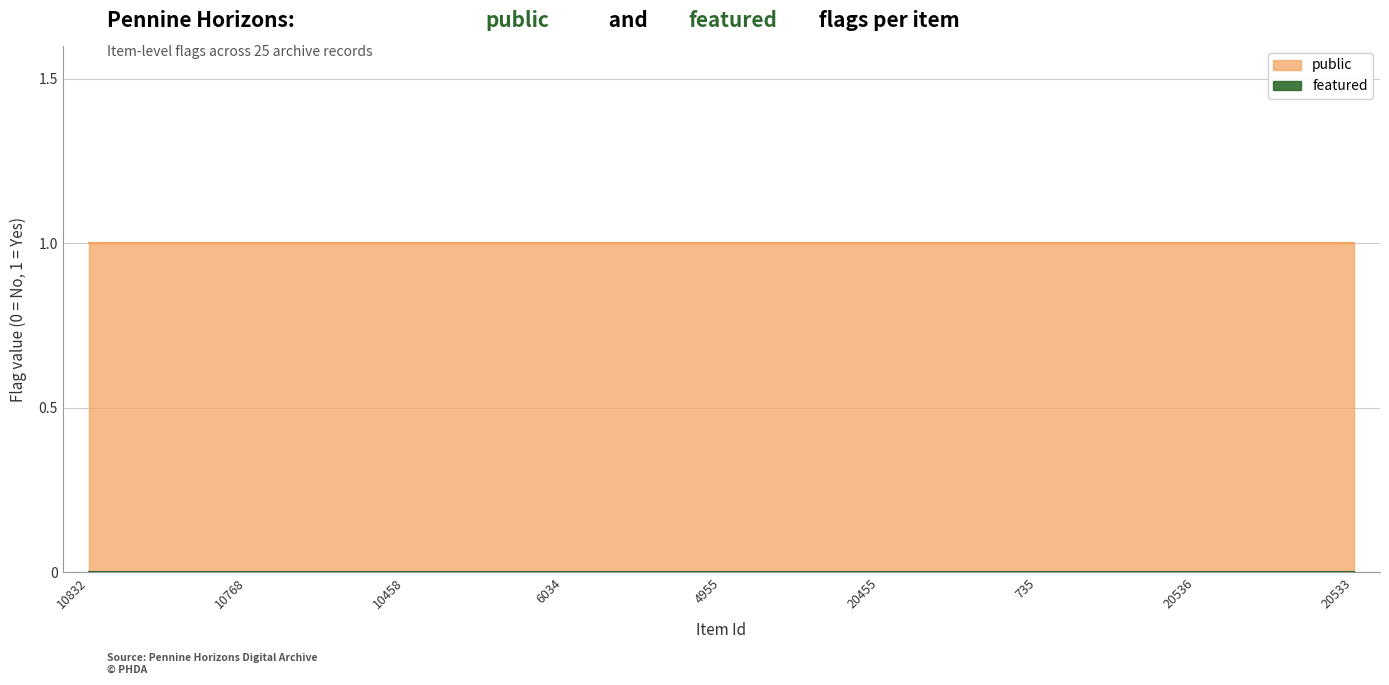

Between 4955 and 20479, which series saw the biggest shift?

public